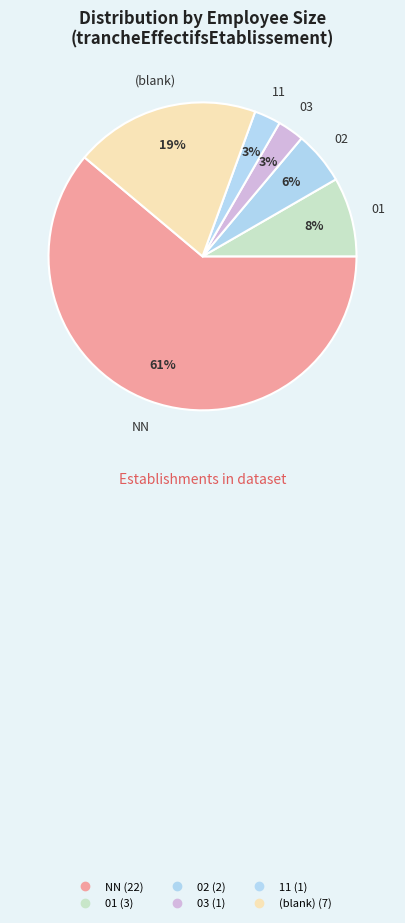

How many slices are in this pie chart?

6